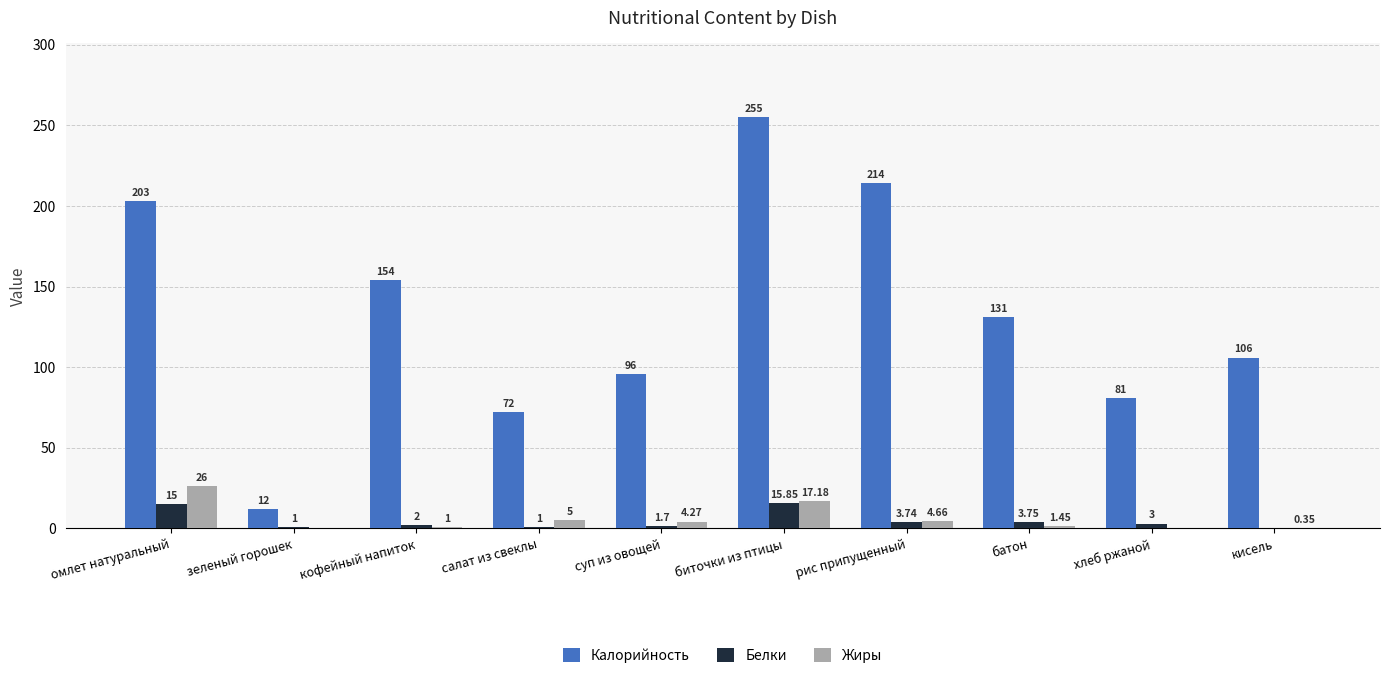

Which series changed the most between зеленый горошек and кофейный напиток?

Калорийность